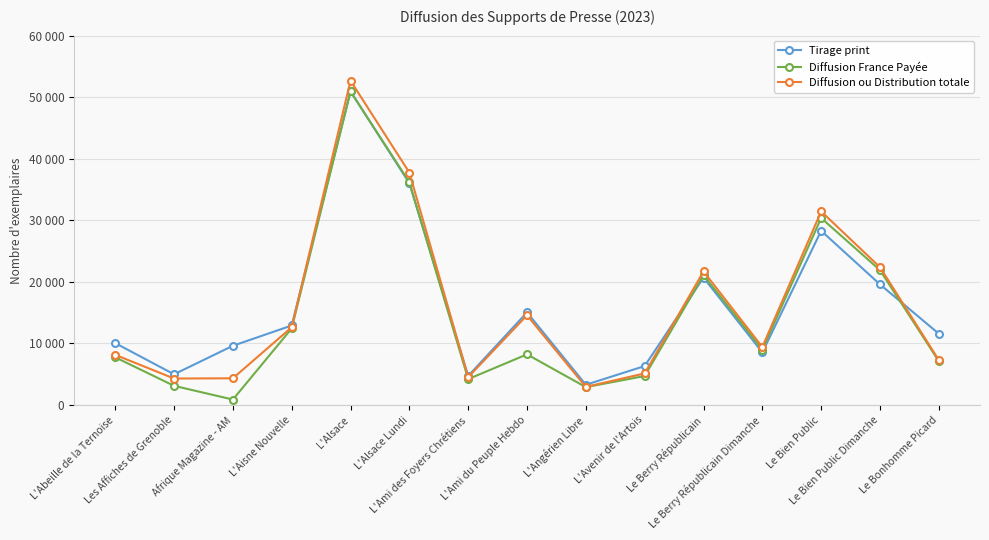

Which series has the largest range (max minus min)?

Diffusion France Payée